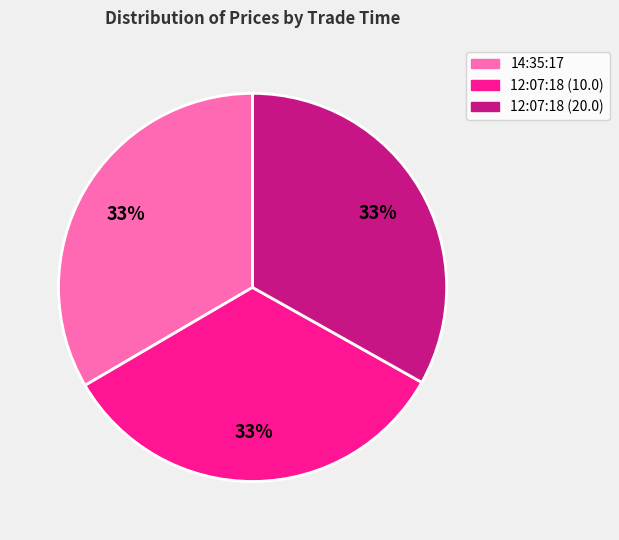

Approximately how many times larger is the value at 12:07:18 (20.0) compared to 12:07:18 (10.0)?

1.0